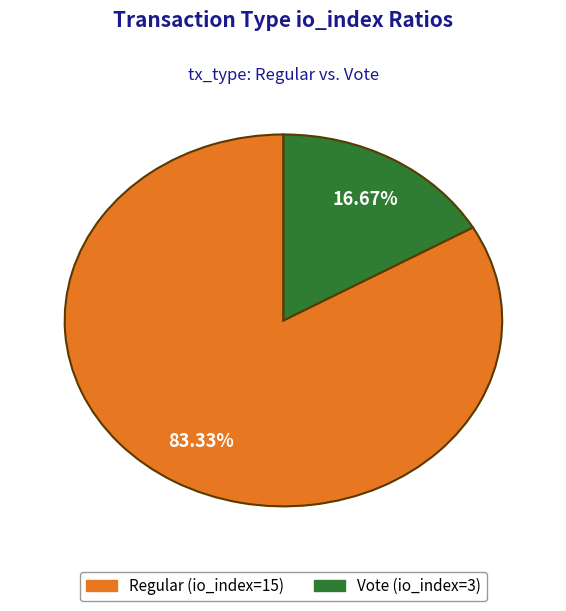

Does Regular (io_index=15) represent more than half of the total?

Yes